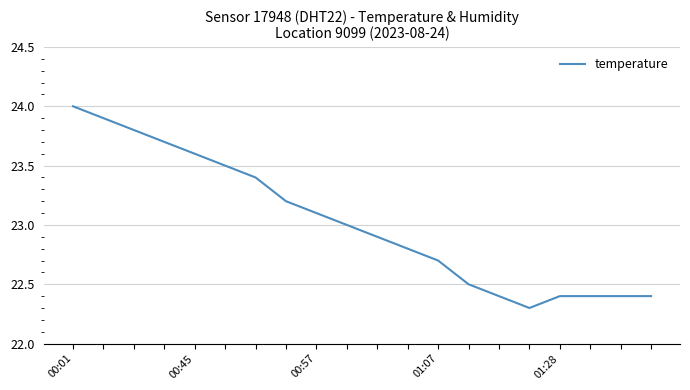

What is the difference between the maximum and minimum values?

1.7